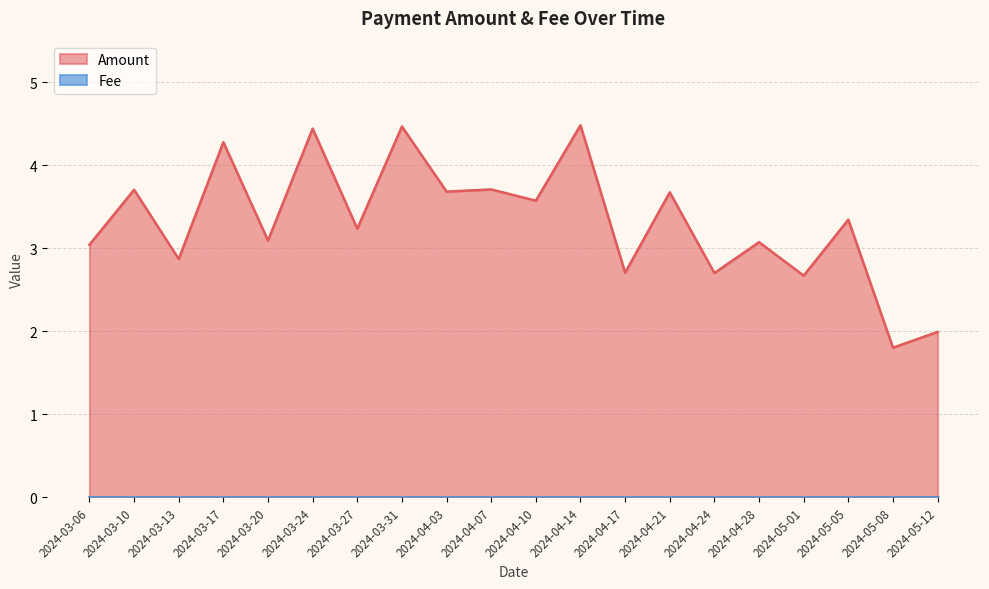

How many interior local peaks (higher than both neighbors) does the data have?

9